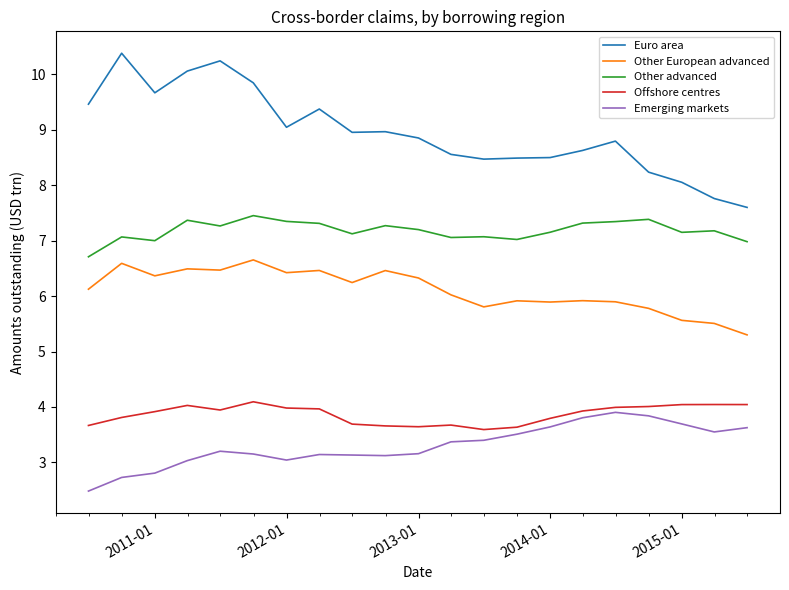

What is the difference between the maximum and minimum values in the Offshore centres series?

0.5